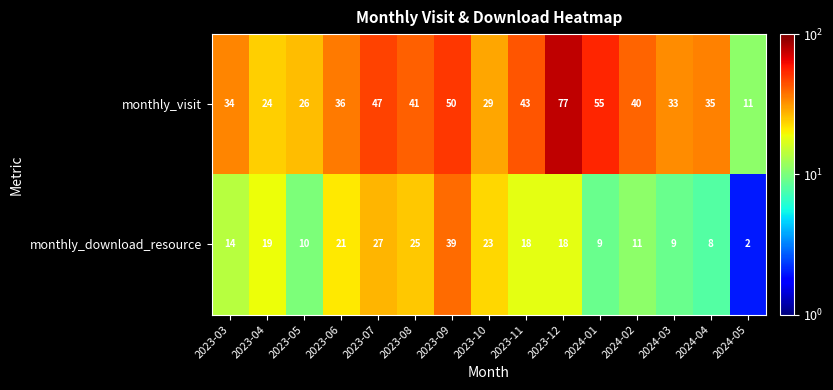

What is the difference between the highest and lowest values at 2023-07?

20